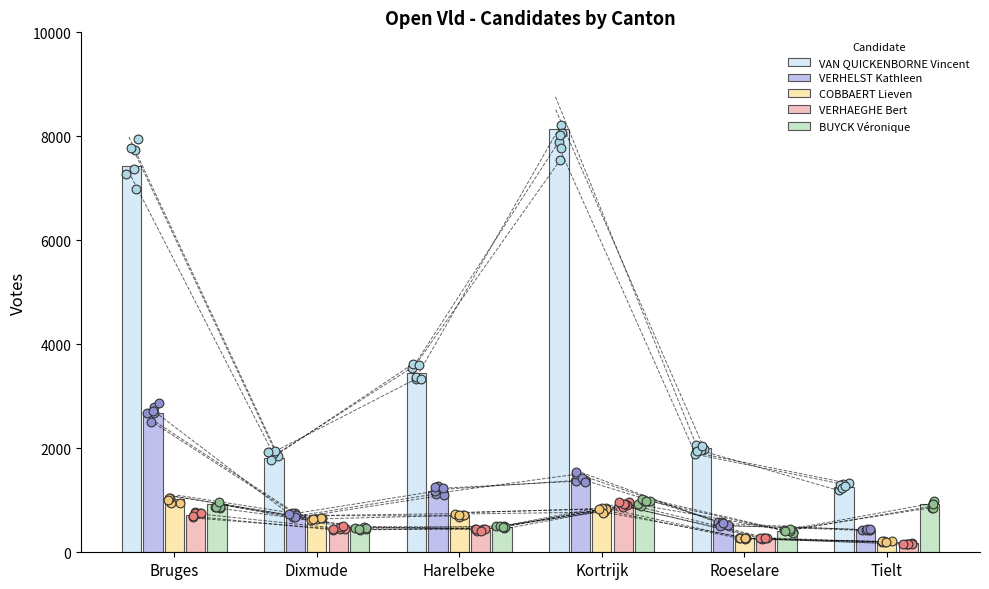

Which series has the largest Y range (max minus min)?

VAN QUICKENBORNE Vincent